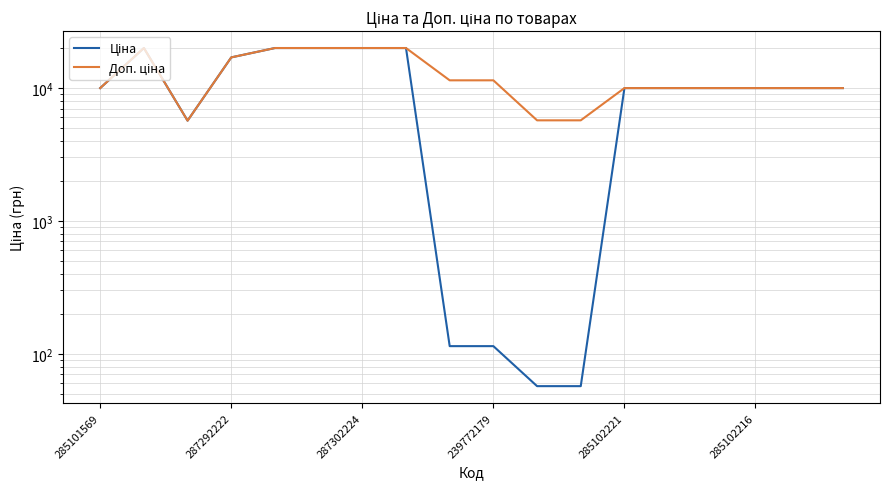

The Доп. ціна series shows 5705.0 at 11. True or false?

True